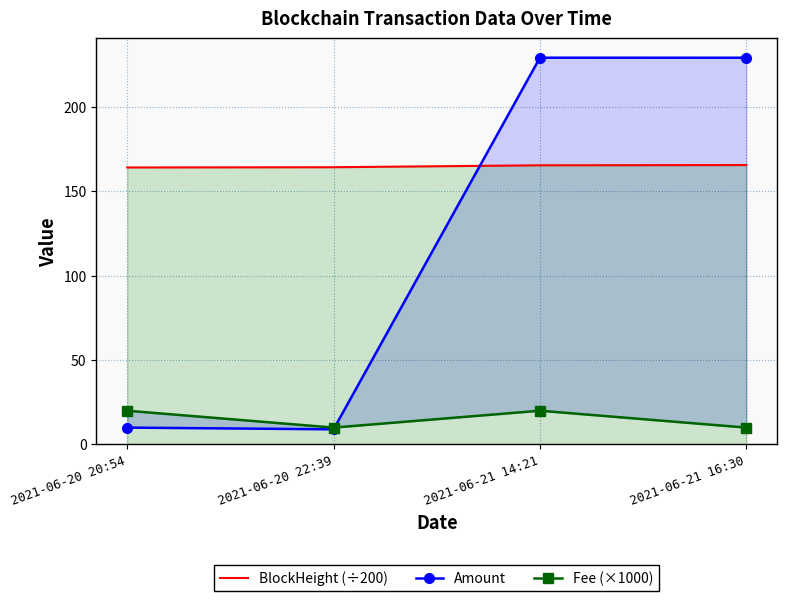

What value does the BlockHeight (÷200) series have at 2021-06-21 14:21?

165.3